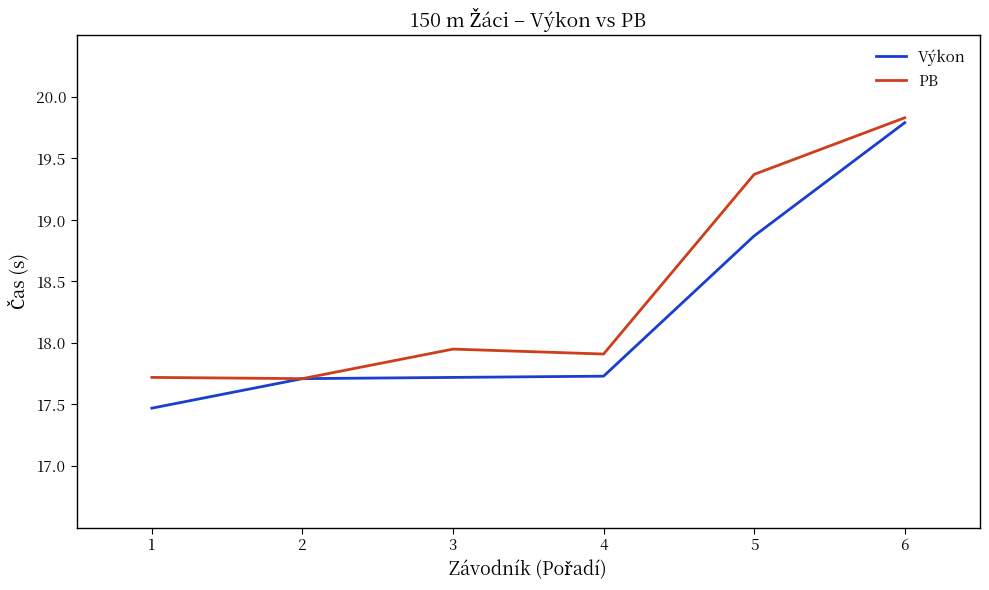

What is the average value of the Výkon series?

18.2